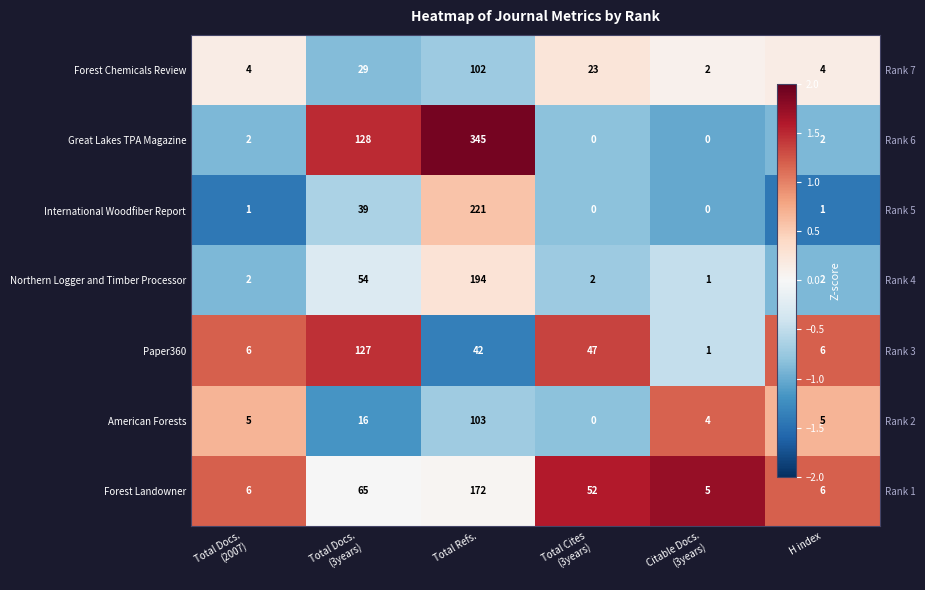

True or false: Paper360 has a value of 1.9 at H index.

False